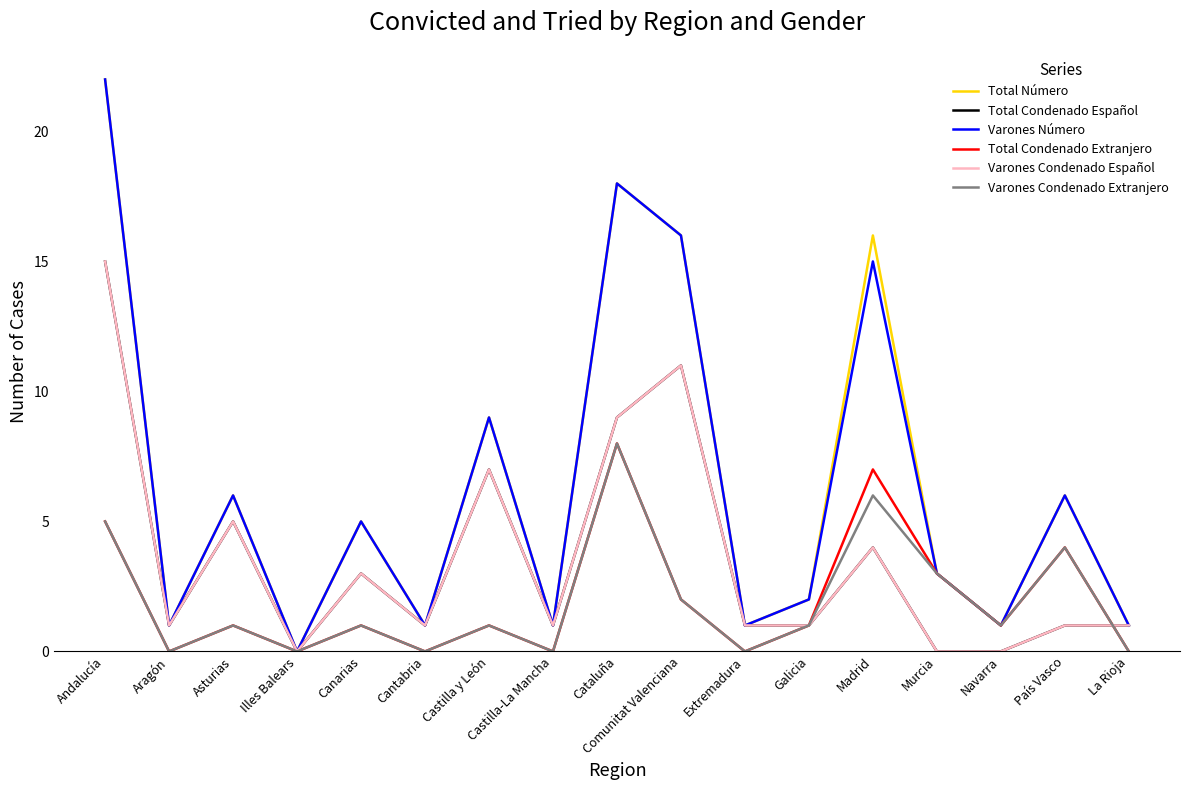

Reading right to left, what are all the values shown in this chart?

Total Número: La Rioja=1	País Vasco=6	Navarra=1	Murcia=3	Madrid=16	Galicia=2	Extremadura=1	Comunitat Valenciana=16	Cataluña=18	Castilla-La Mancha=1	Castilla y León=9	Cantabria=1	Canarias=5	Illes Balears=0	Asturias=6	Aragón=1	Andalucía=22
Total Condenado Español: La Rioja=1	País Vasco=1	Navarra=0	Murcia=0	Madrid=4	Galicia=1	Extremadura=1	Comunitat Valenciana=11	Cataluña=9	Castilla-La Mancha=1	Castilla y León=7	Cantabria=1	Canarias=3	Illes Balears=0	Asturias=5	Aragón=1	Andalucía=15
Varones Número: La Rioja=1	País Vasco=6	Navarra=1	Murcia=3	Madrid=15	Galicia=2	Extremadura=1	Comunitat Valenciana=16	Cataluña=18	Castilla-La Mancha=1	Castilla y León=9	Cantabria=1	Canarias=5	Illes Balears=0	Asturias=6	Aragón=1	Andalucía=22
Total Condenado Extranjero: La Rioja=0	País Vasco=4	Navarra=1	Murcia=3	Madrid=7	Galicia=1	Extremadura=0	Comunitat Valenciana=2	Cataluña=8	Castilla-La Mancha=0	Castilla y León=1	Cantabria=0	Canarias=1	Illes Balears=0	Asturias=1	Aragón=0	Andalucía=5
Varones Condenado Español: La Rioja=1	País Vasco=1	Navarra=0	Murcia=0	Madrid=4	Galicia=1	Extremadura=1	Comunitat Valenciana=11	Cataluña=9	Castilla-La Mancha=1	Castilla y León=7	Cantabria=1	Canarias=3	Illes Balears=0	Asturias=5	Aragón=1	Andalucía=15
Varones Condenado Extranjero: La Rioja=0	País Vasco=4	Navarra=1	Murcia=3	Madrid=6	Galicia=1	Extremadura=0	Comunitat Valenciana=2	Cataluña=8	Castilla-La Mancha=0	Castilla y León=1	Cantabria=0	Canarias=1	Illes Balears=0	Asturias=1	Aragón=0	Andalucía=5